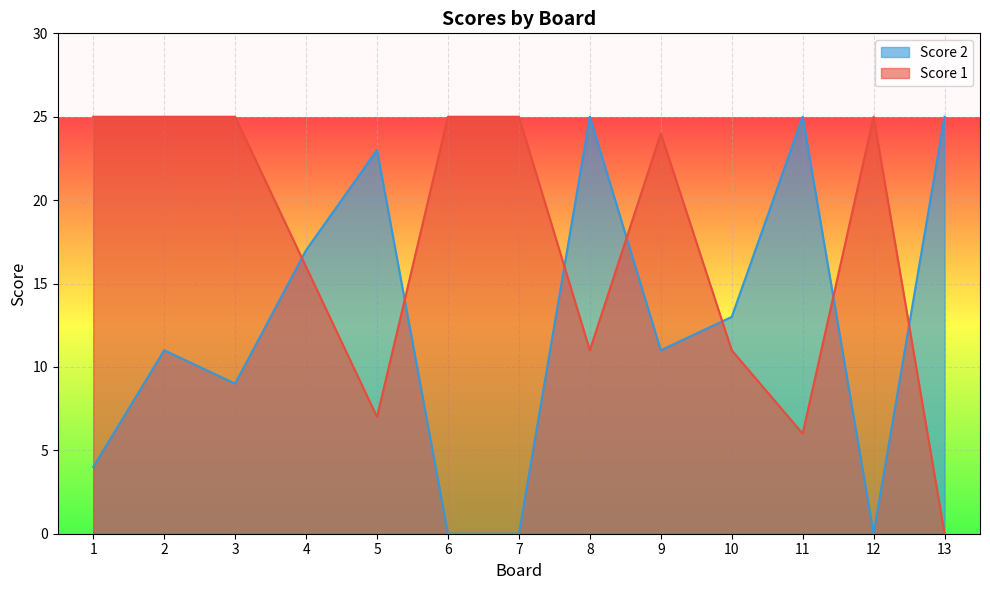

Which series has the largest range (max minus min)?

Score 1